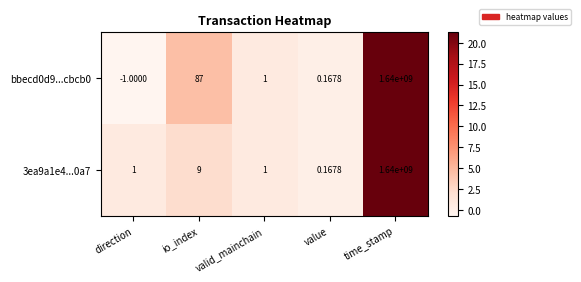

At how many categories does at least one series exceed 3?

2